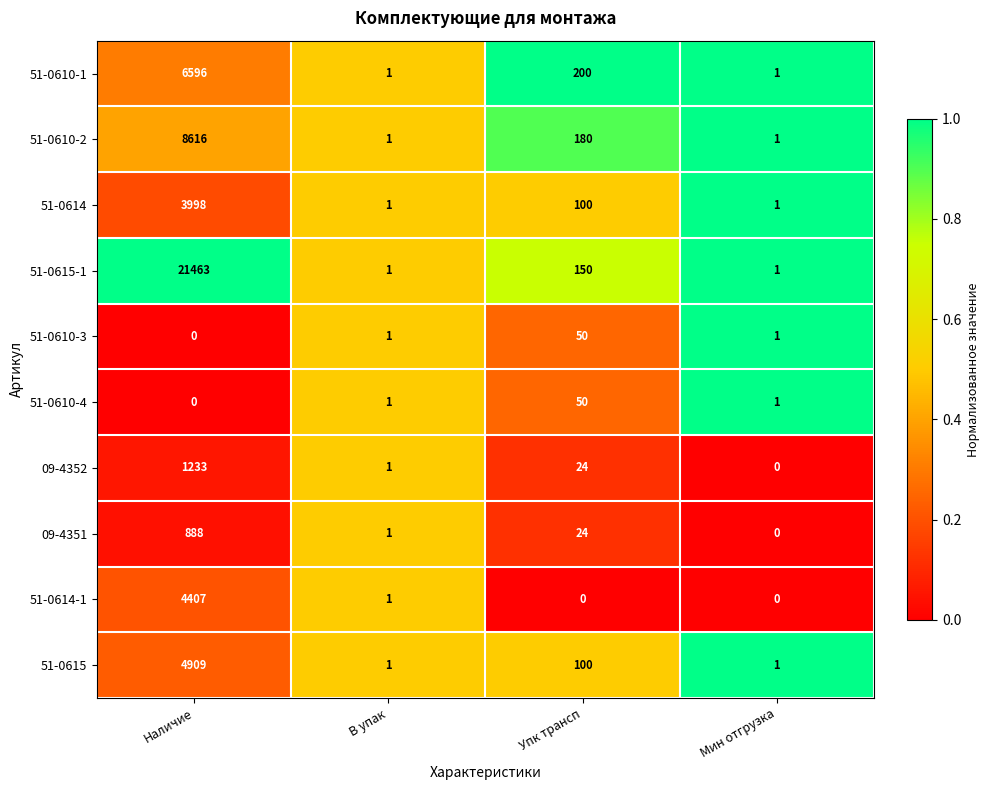

What is the difference between the second highest and second lowest values in the 51-0615-1 series?

149